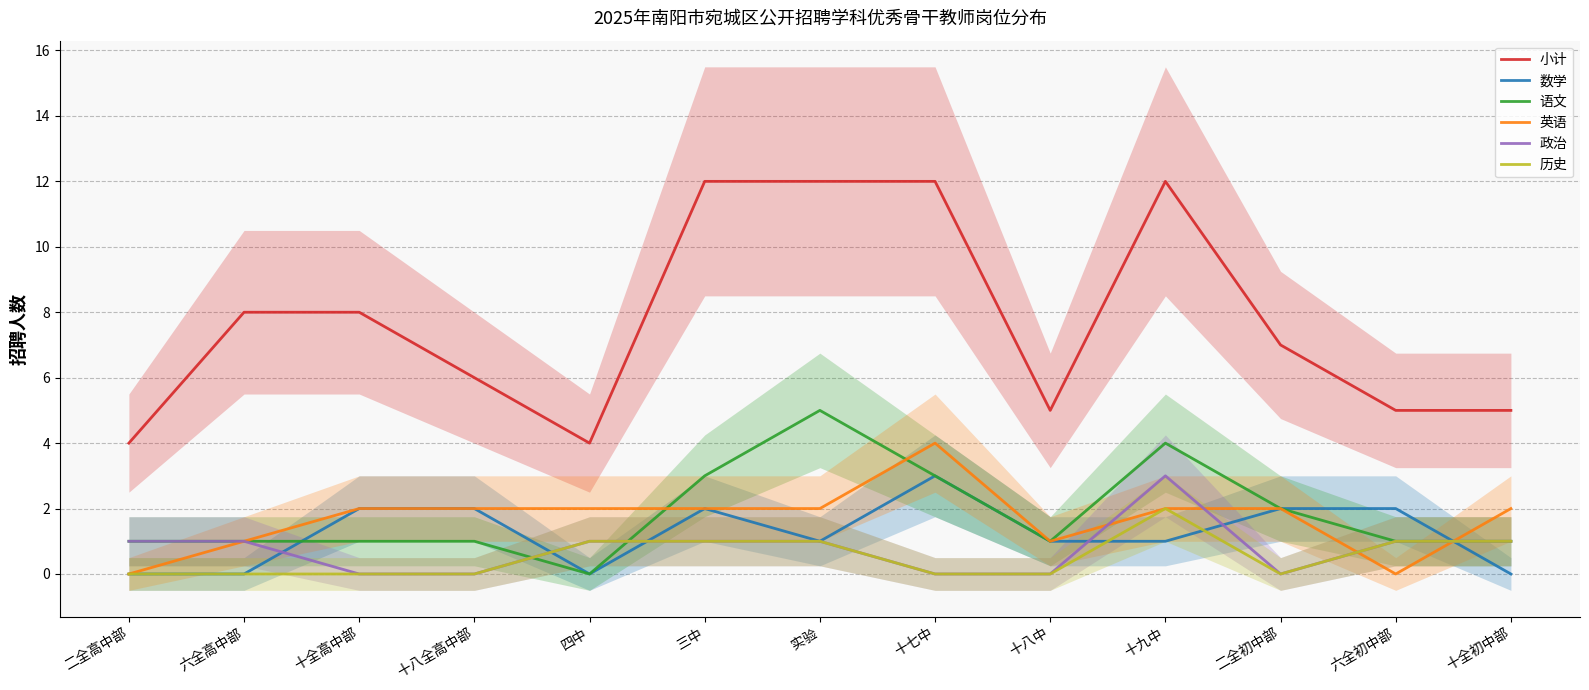

What is the difference between the maximum and second lowest values in the 英语 series?

4